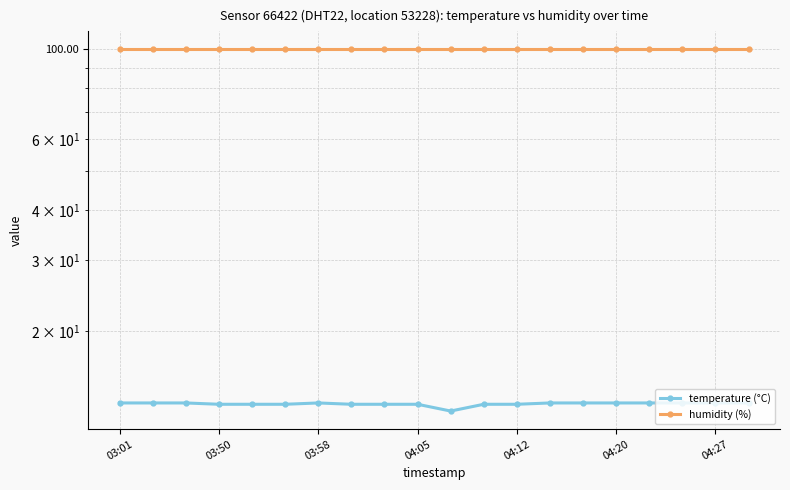

How many temperature (°C) values are between 13 and 14?

19